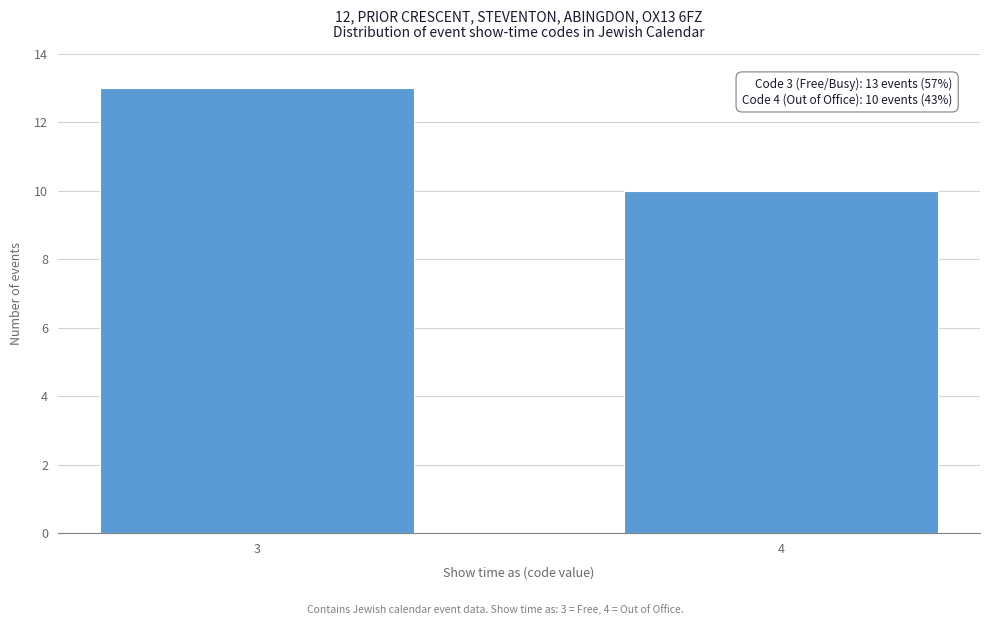

Reading left to right, list all the values displayed in this chart.

13	10